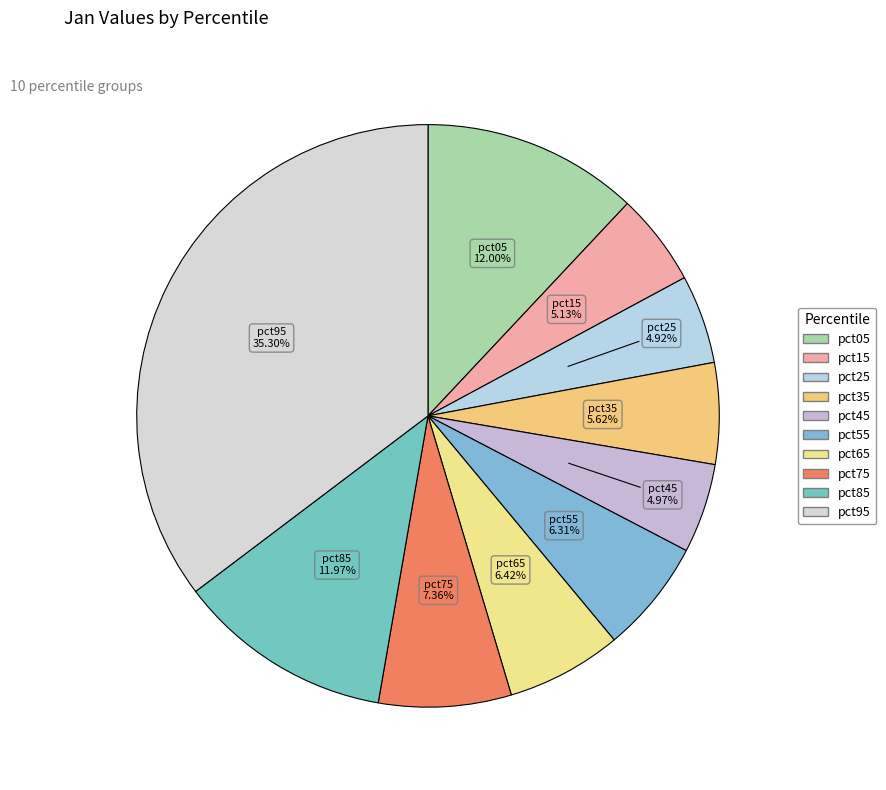

Is it true that pct75 is 7% of the pie?

True